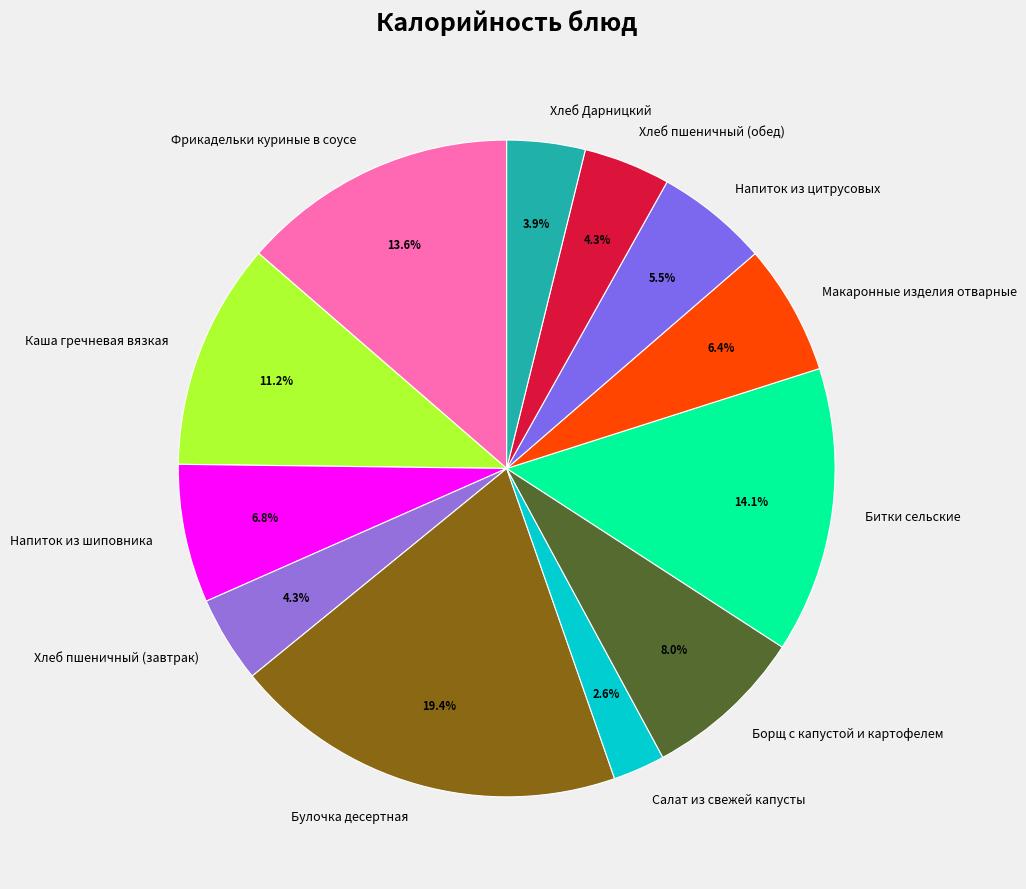

What is the ratio of the value at Хлеб пшеничный (обед) to the value at Булочка десертная?

0.2